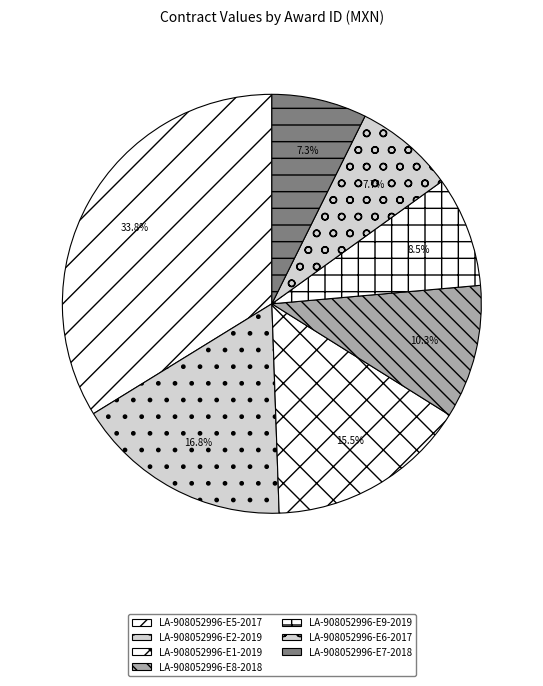

To the nearest percent, what is the difference between the largest and smallest slice percentages?

26%